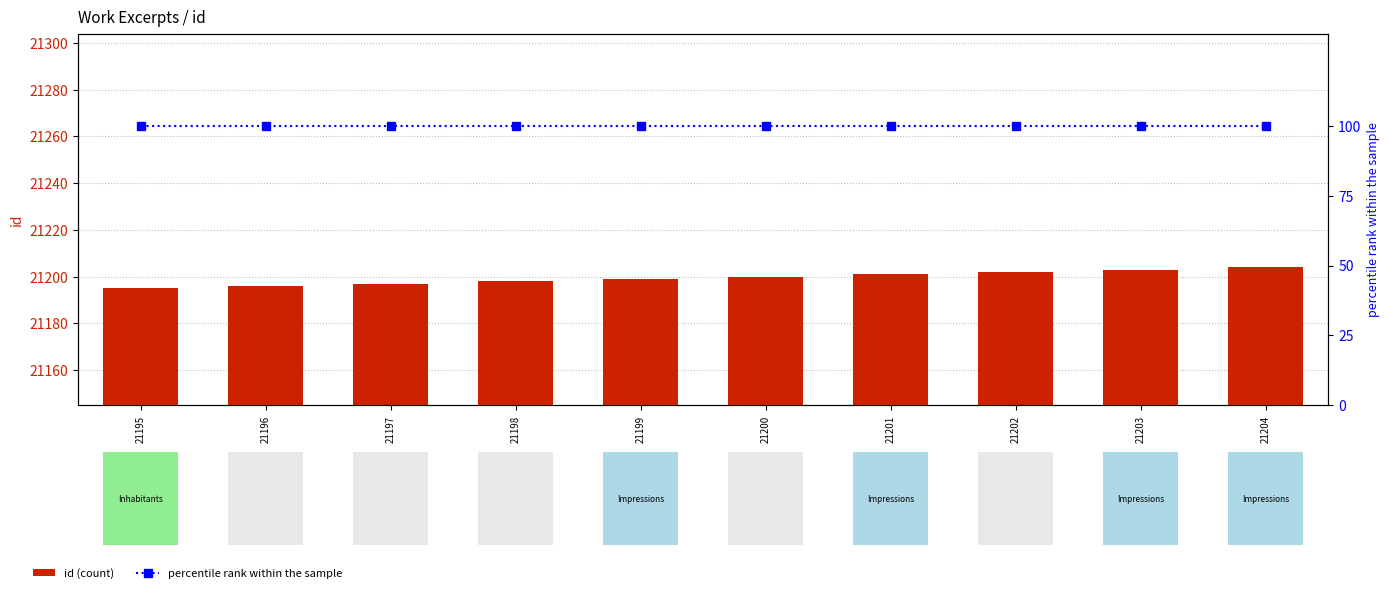

The value of percentile rank within the sample at 21198 is 100. True or false?

True